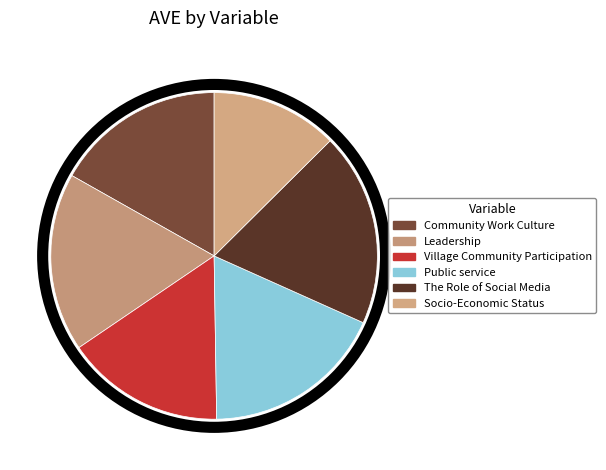

Count the number of slices in the pie.

6